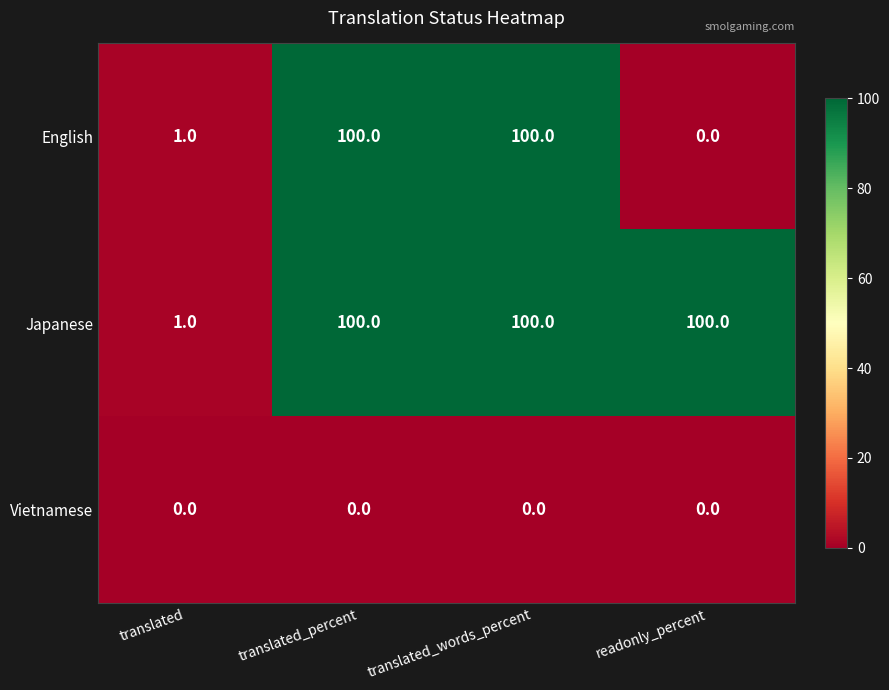

What is the sum of the English values at translated_words_percent and translated?

101